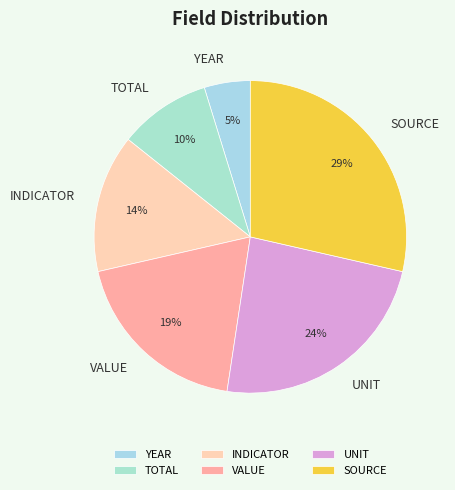

Count the number of slices in the pie.

6